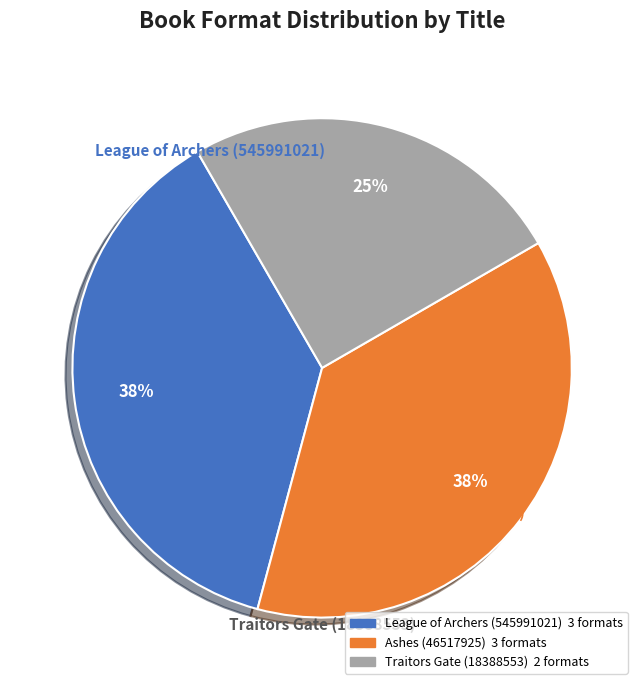

What percentage is the Traitors Gate (18388553) slice, to the nearest percent?

25%